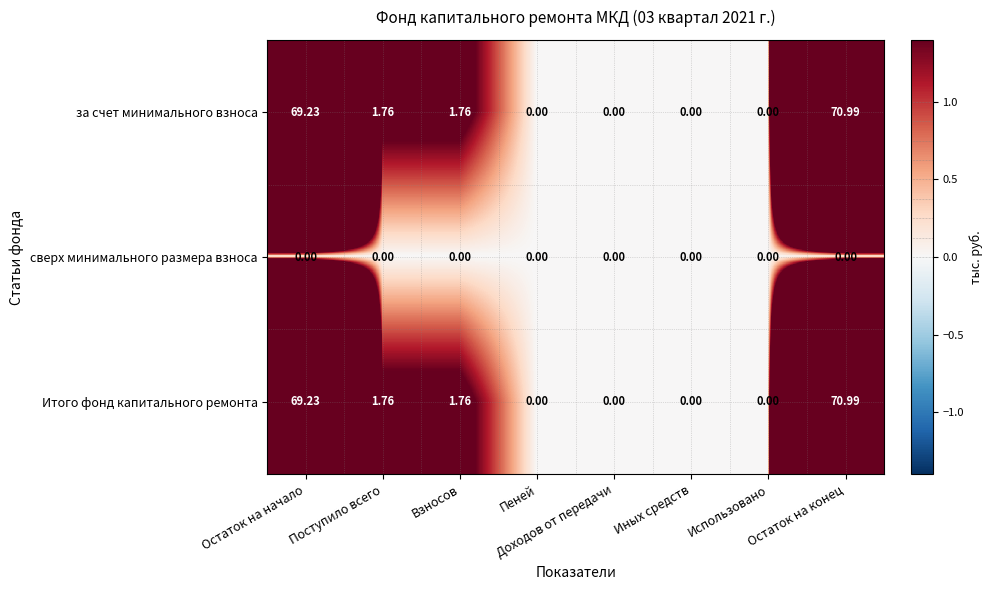

At which category is the sum across all series the highest?

Остаток на конец